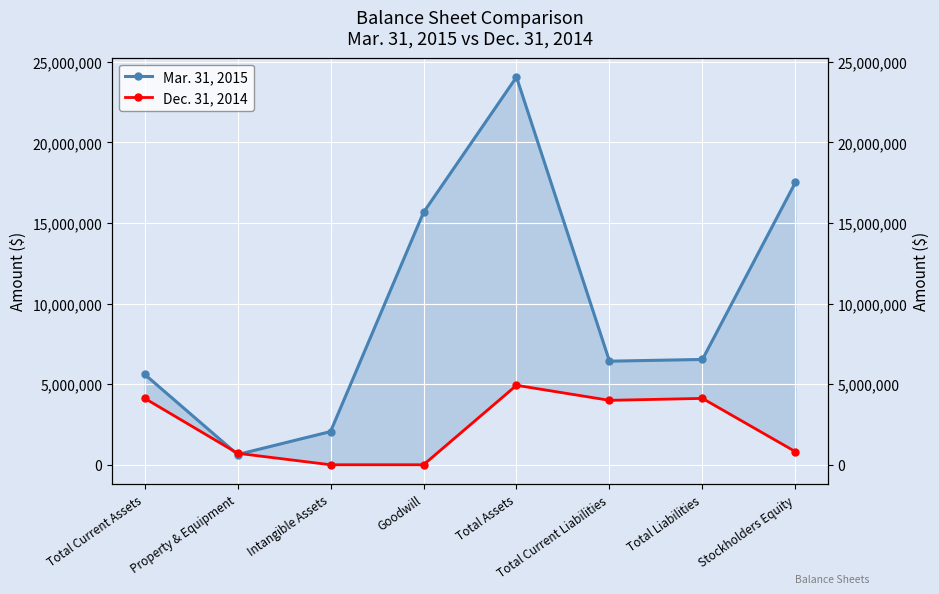

Which series ends up on top after the final intersection of Dec. 31, 2014 and Mar. 31, 2015?

Mar. 31, 2015